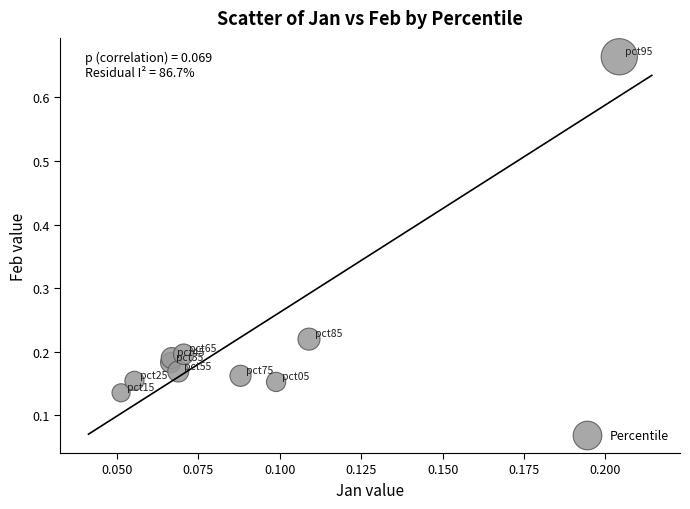

What is the range of Y values (max minus min)?

0.5